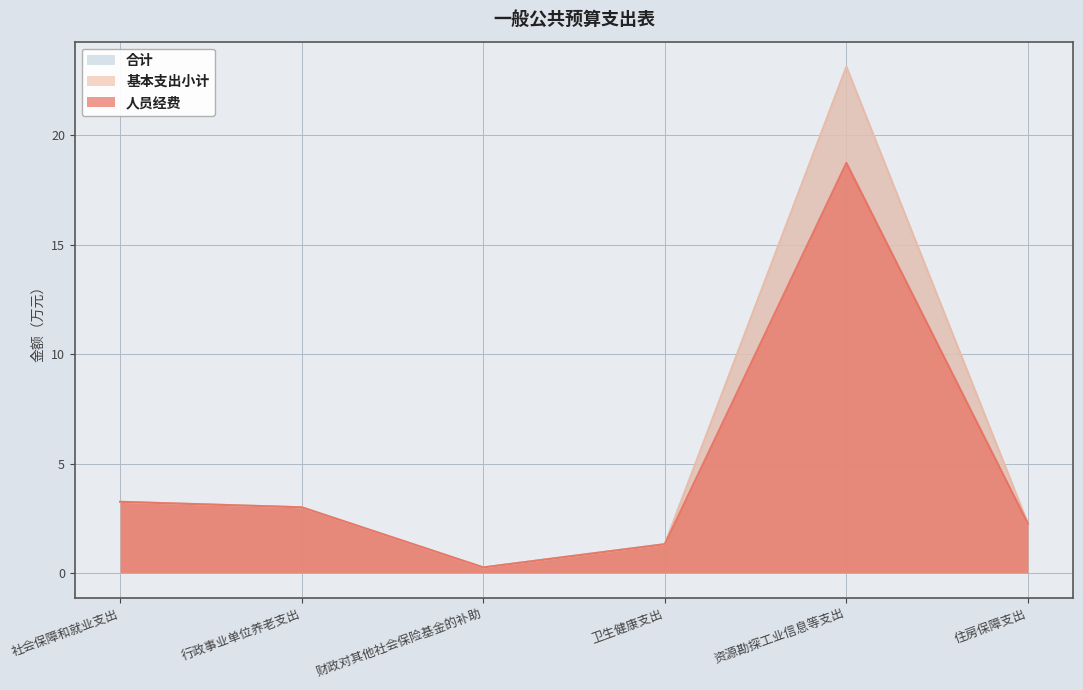

Which category has the lowest value across all series?

财政对其他社会保险基金的补助